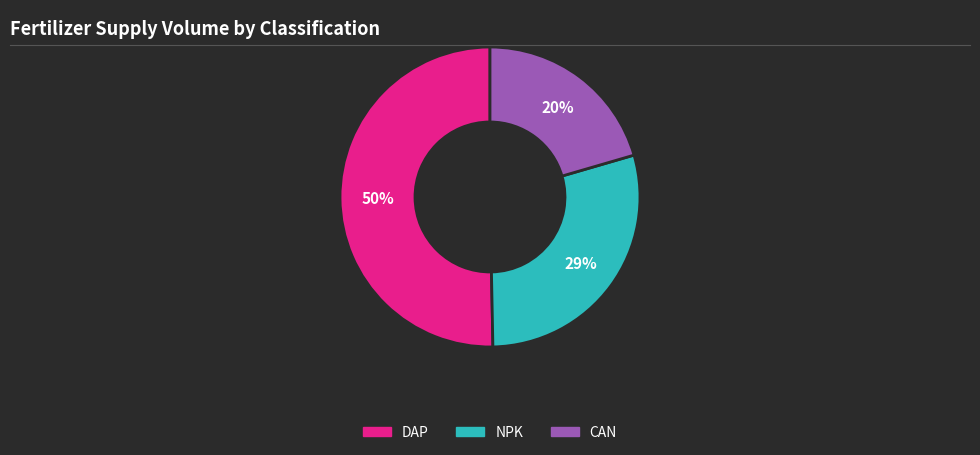

To the nearest percent, what is the difference between the largest and smallest slice percentages?

30%